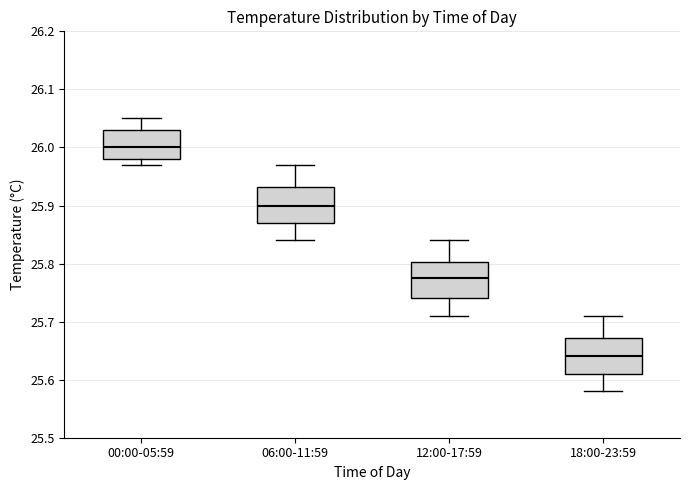

Which box has the highest median line?

00:00-05:59